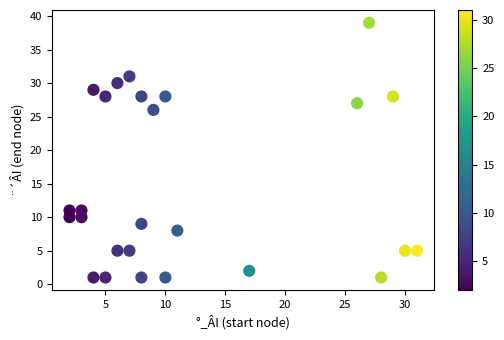

What Y value in the scatter plot is closest to 20?

26